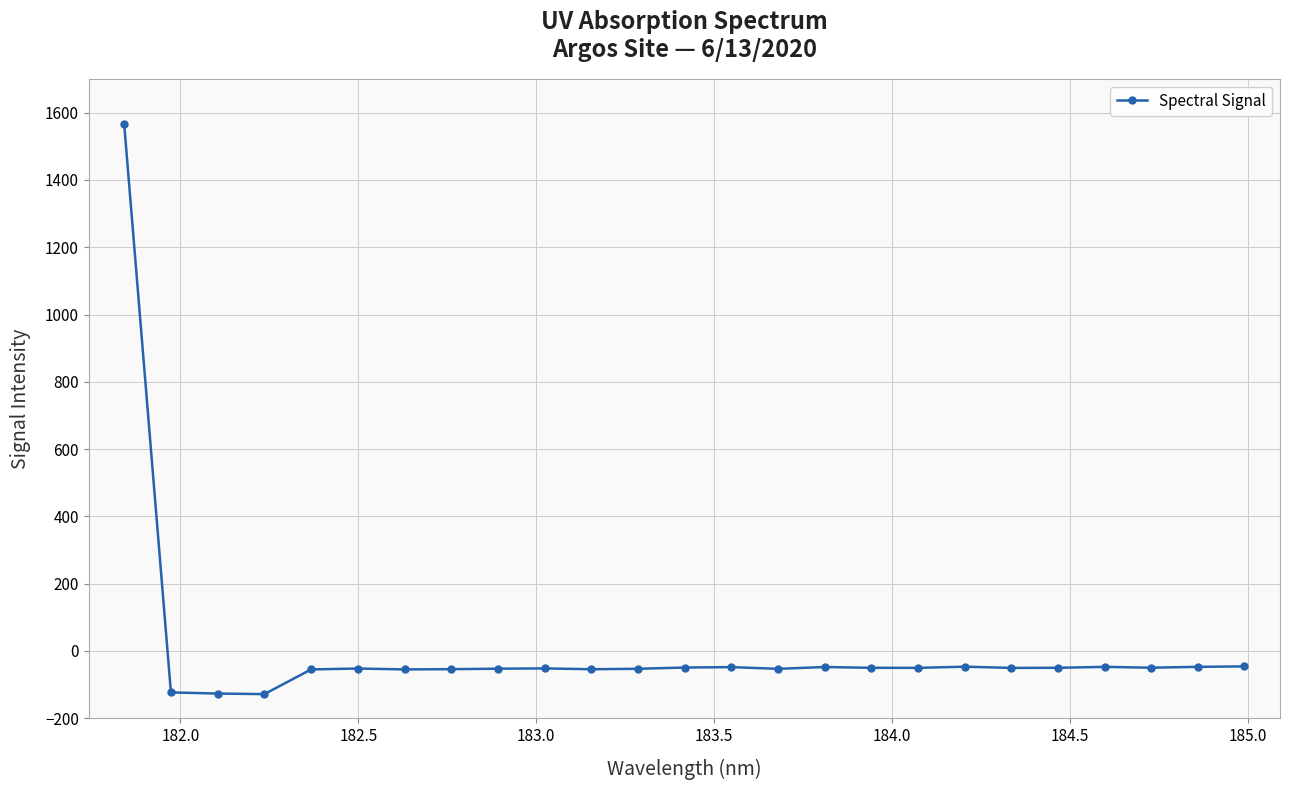

What is the value of the 21st point from the left?

-50.1